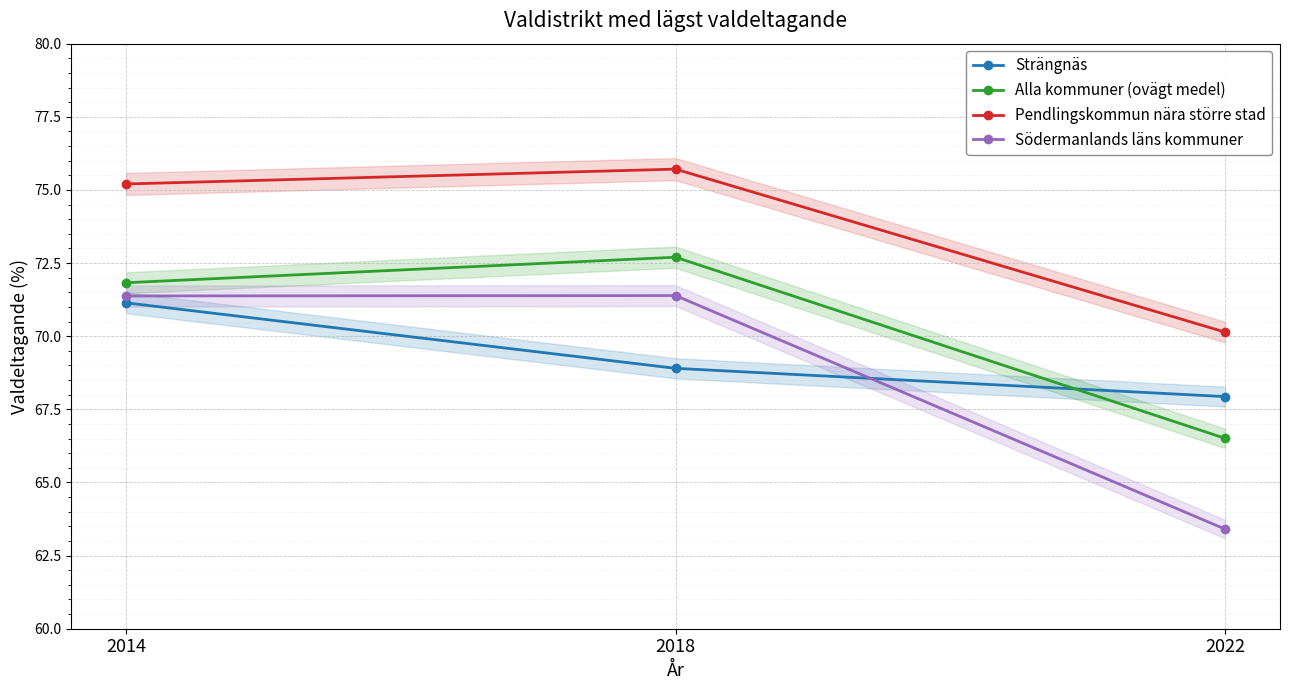

The Södermanlands läns kommuner series shows 101.7 at 2014. True or false?

False